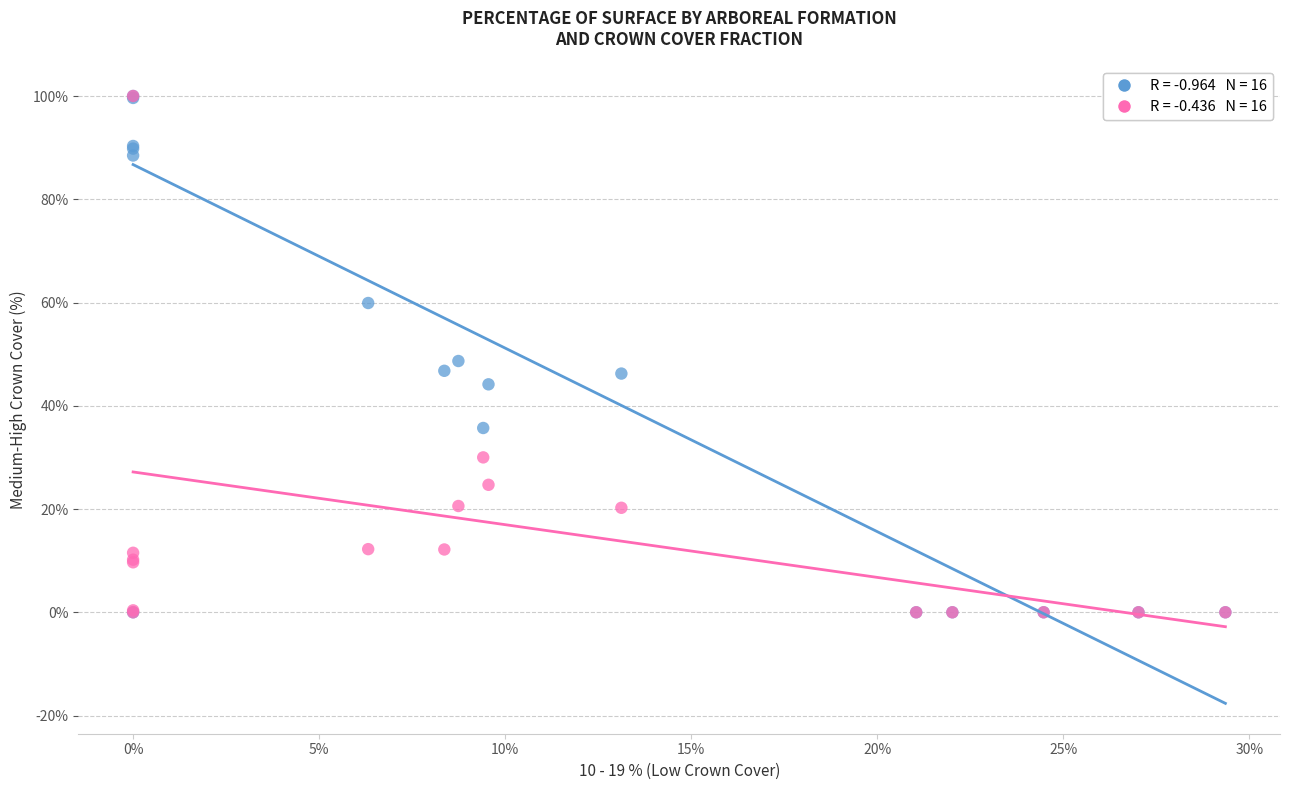

Across all series, what Y value is closest to 50?

48.7